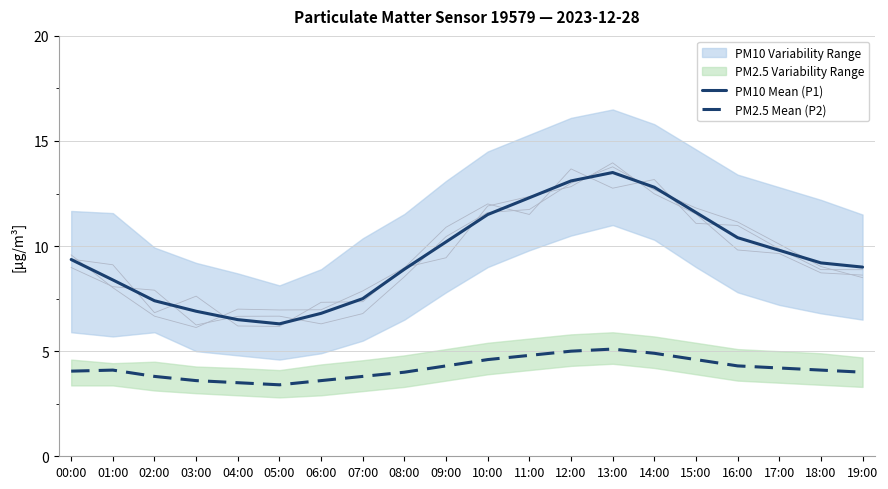

What is the difference between the maximum and minimum values in the PM2.5 Mean (P2) series?

1.7